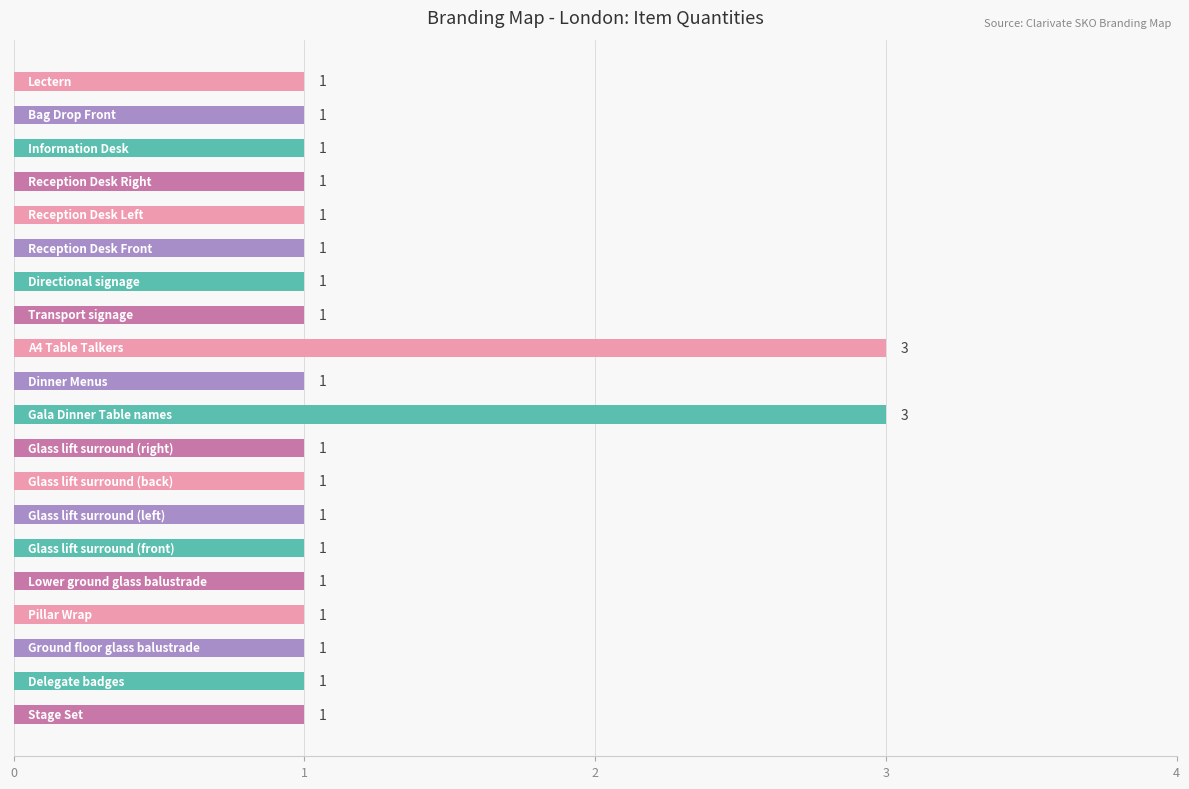

Count the values in the range 1 to 2.

18